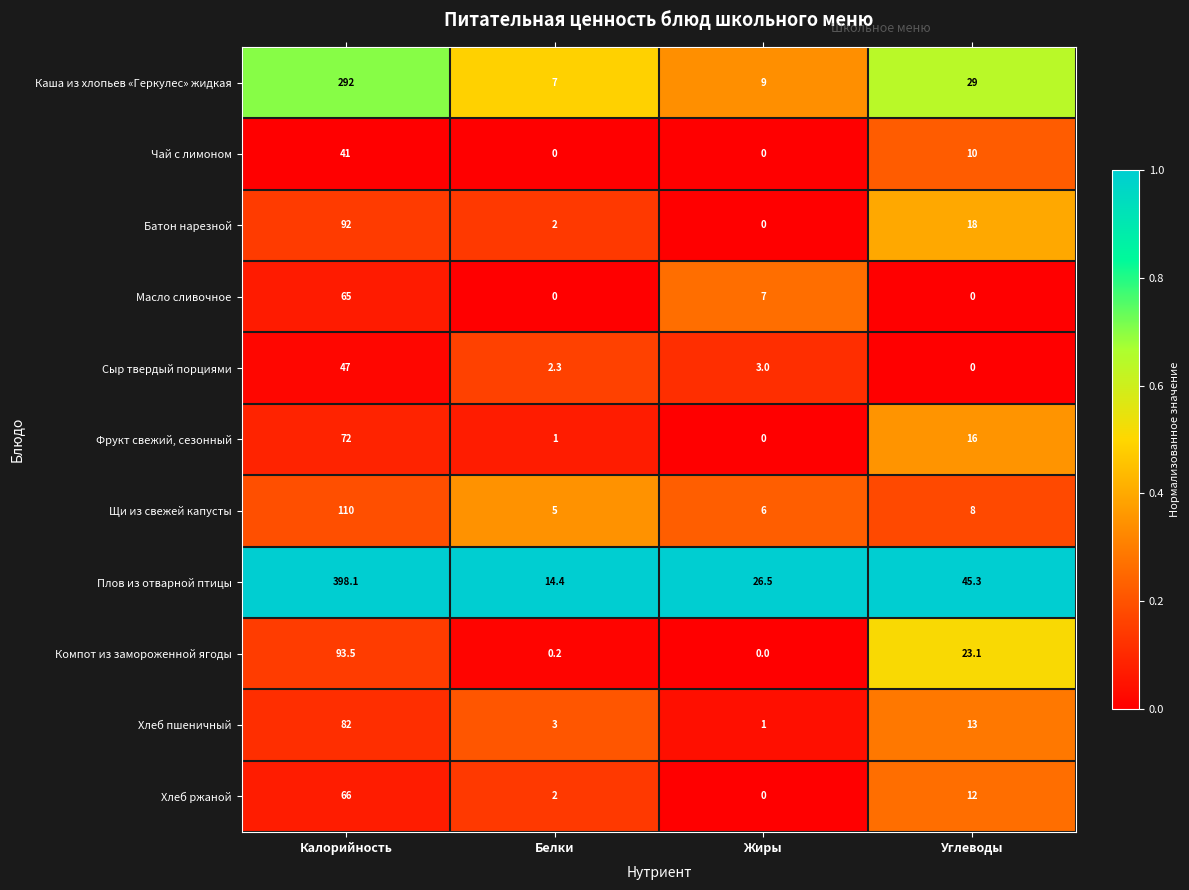

Count the number of categories in the chart.

4